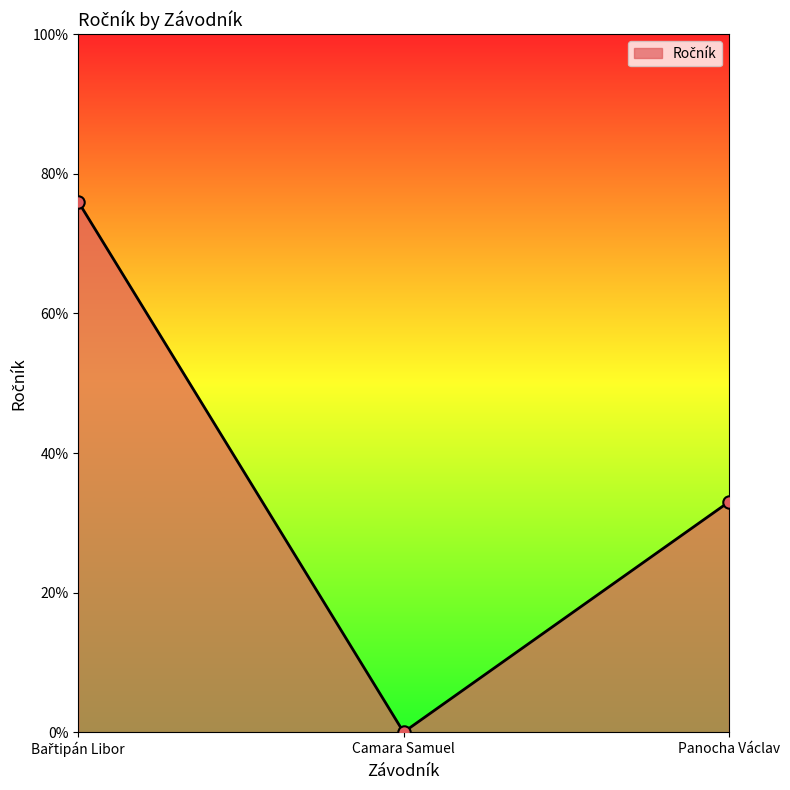

Between Panocha Václav and Camara Samuel, which is larger?

Panocha Václav